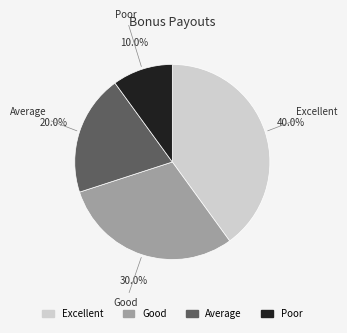

True or false: Poor accounts for 10% of the total.

True